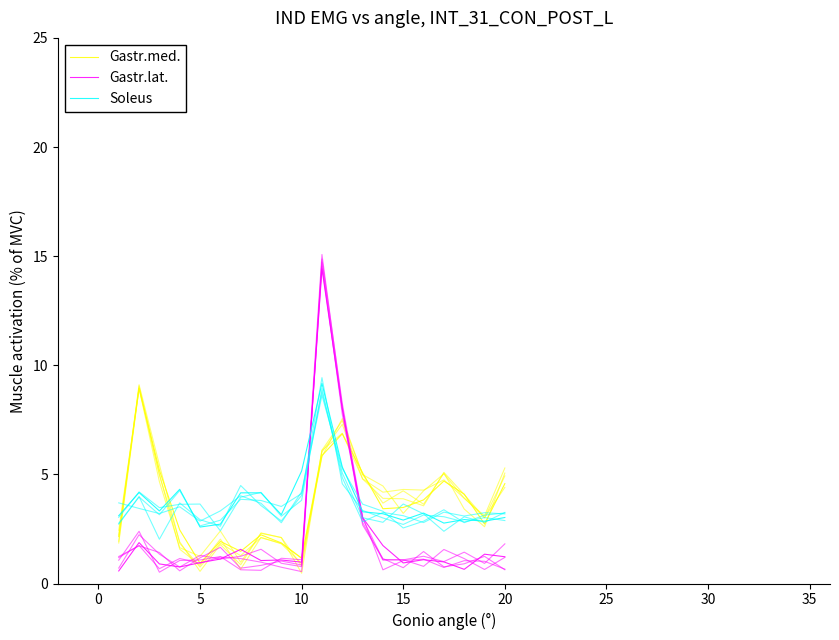

How many series are shown in this chart?

3